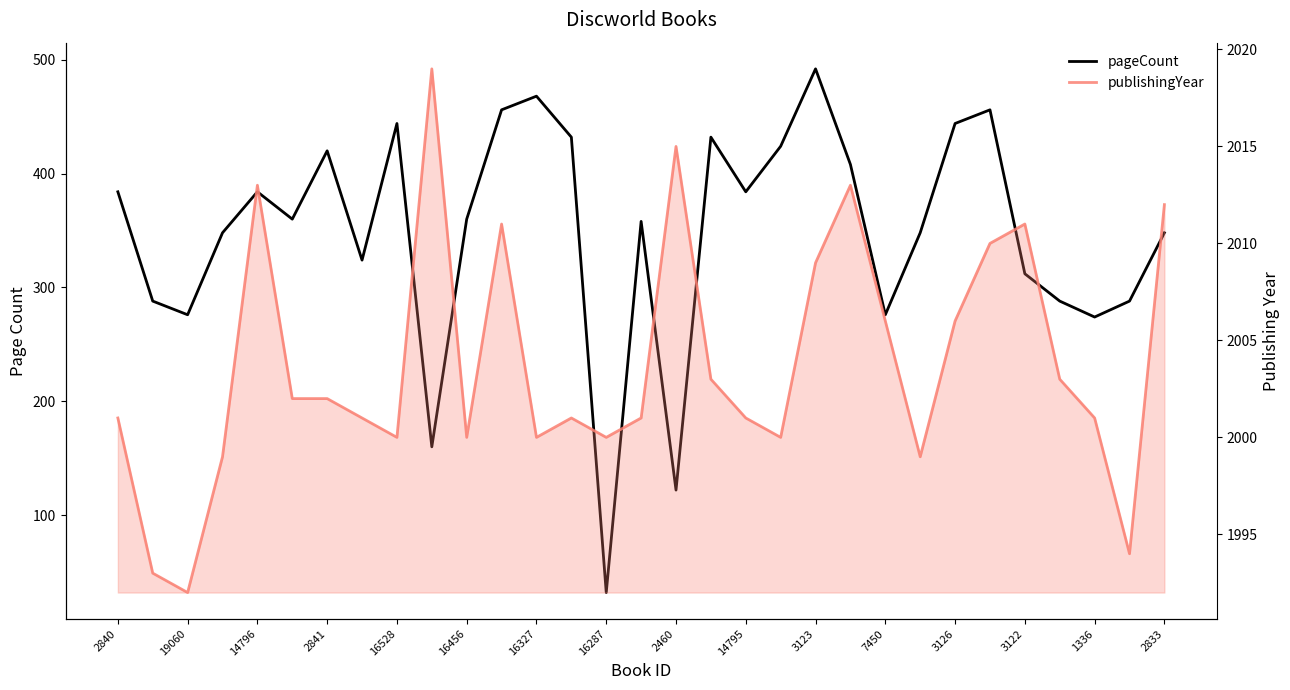

What is the label of the 14th point from the right?

17